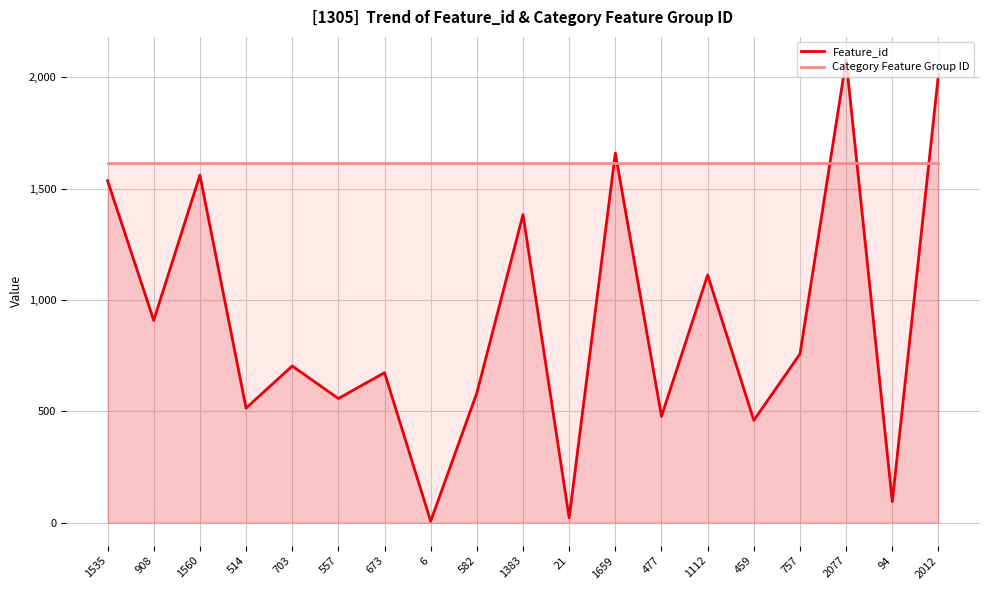

Rank the series by their average value, from lowest to highest.

Feature_id, Category Feature Group ID